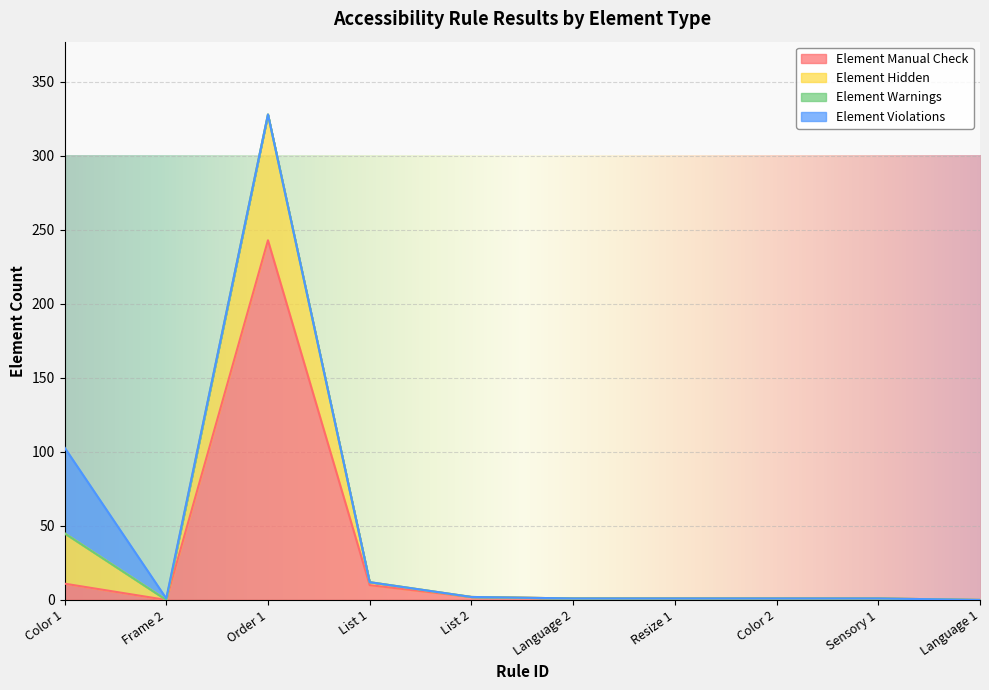

What is the spread (max minus min) of values at Frame 2?

1